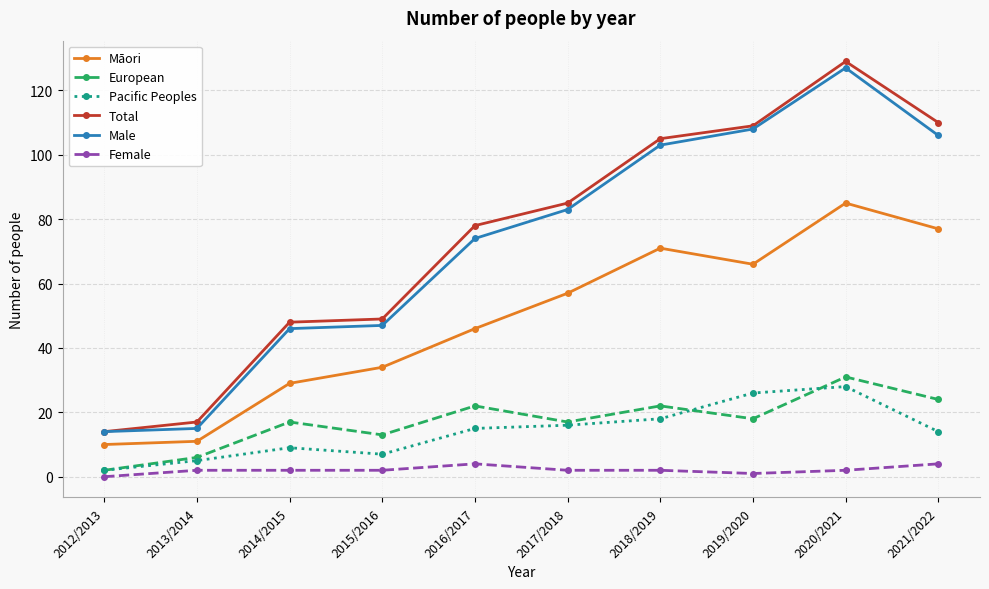

What is the difference between the highest and lowest values at 2014/2015?

46